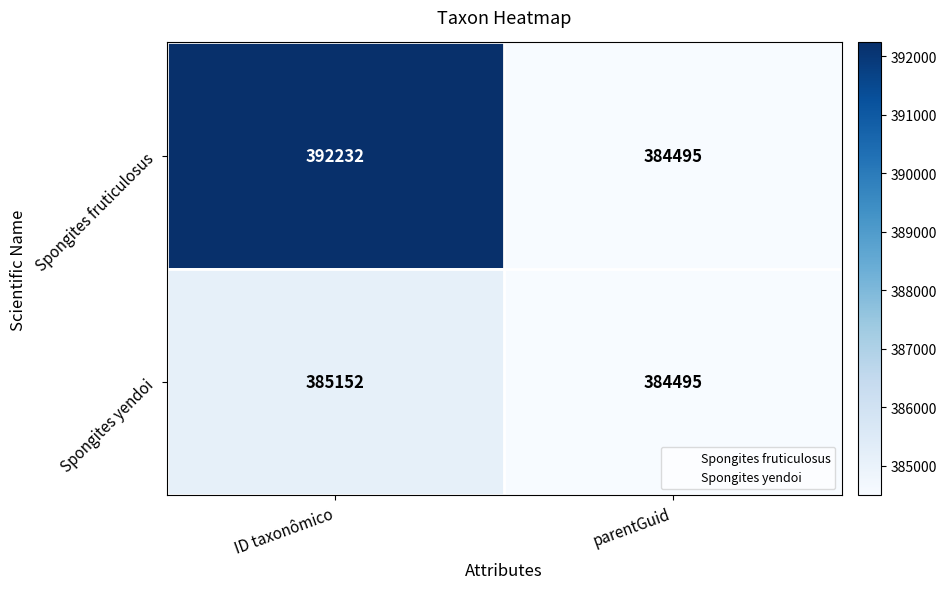

At which label is Spongites fruticulosus closest to 388363?

parentGuid